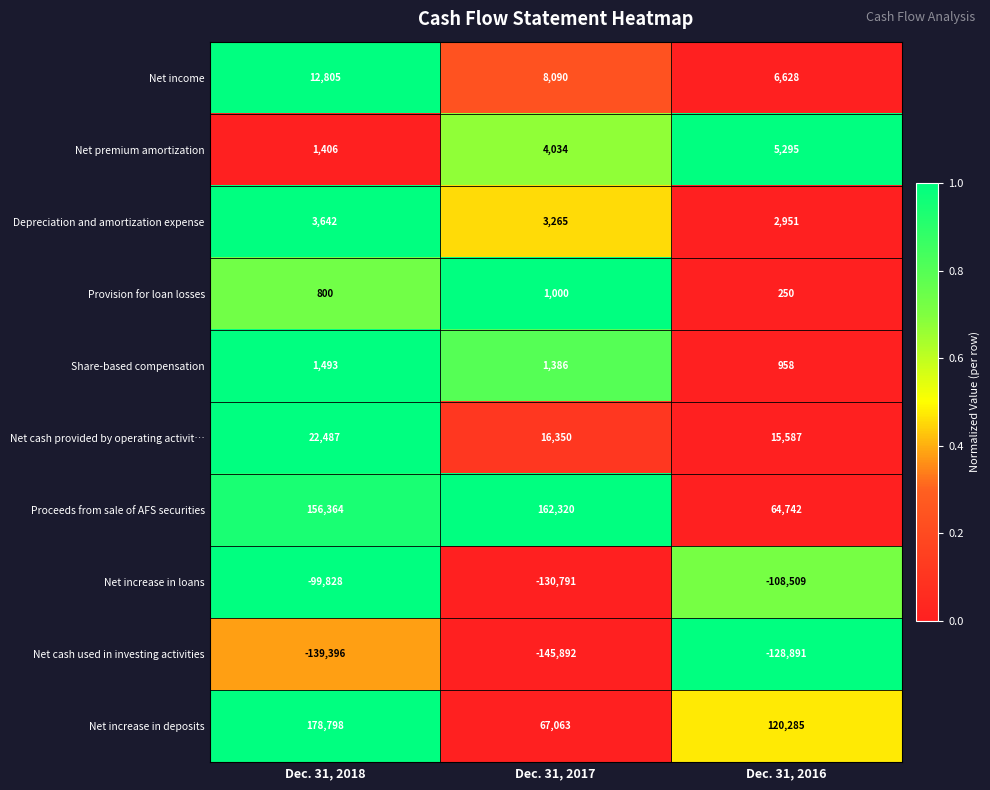

At how many categories does at least one series exceed 0?

3